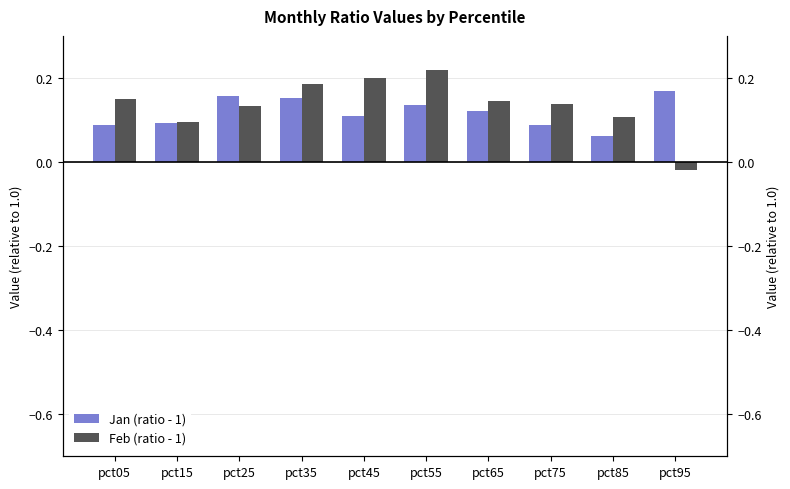

How many bars are there in total?

20